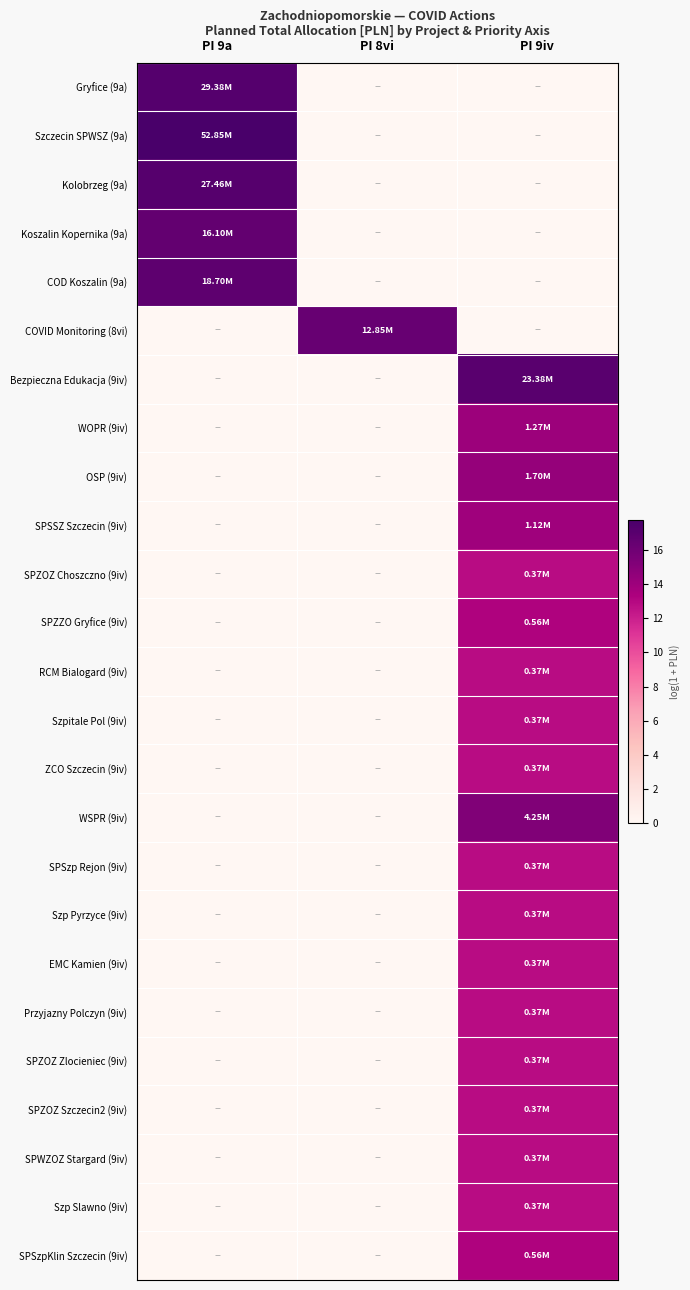

Which label corresponds to the smallest value in the chart?

PI 8vi